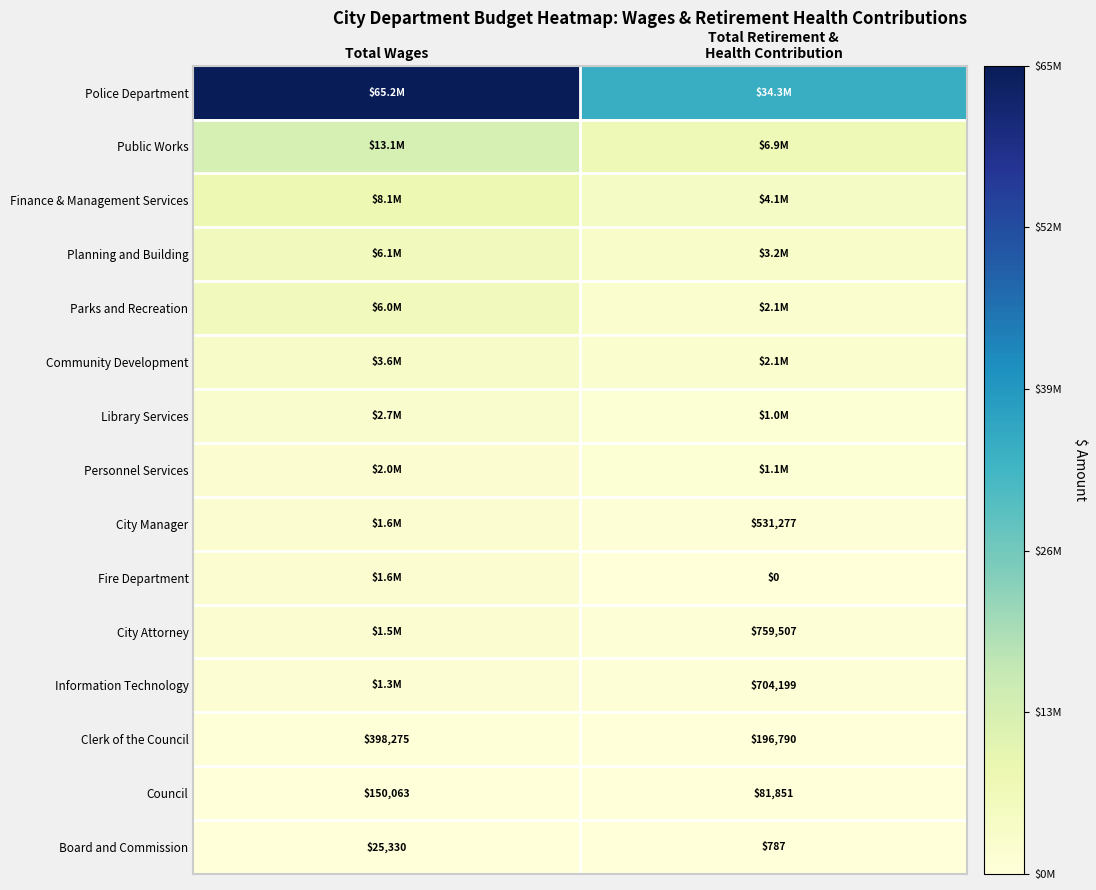

Is the value of Police Department at Total Wages greater than the value of City Attorney at Total Retirement & Health Contribution?

Yes